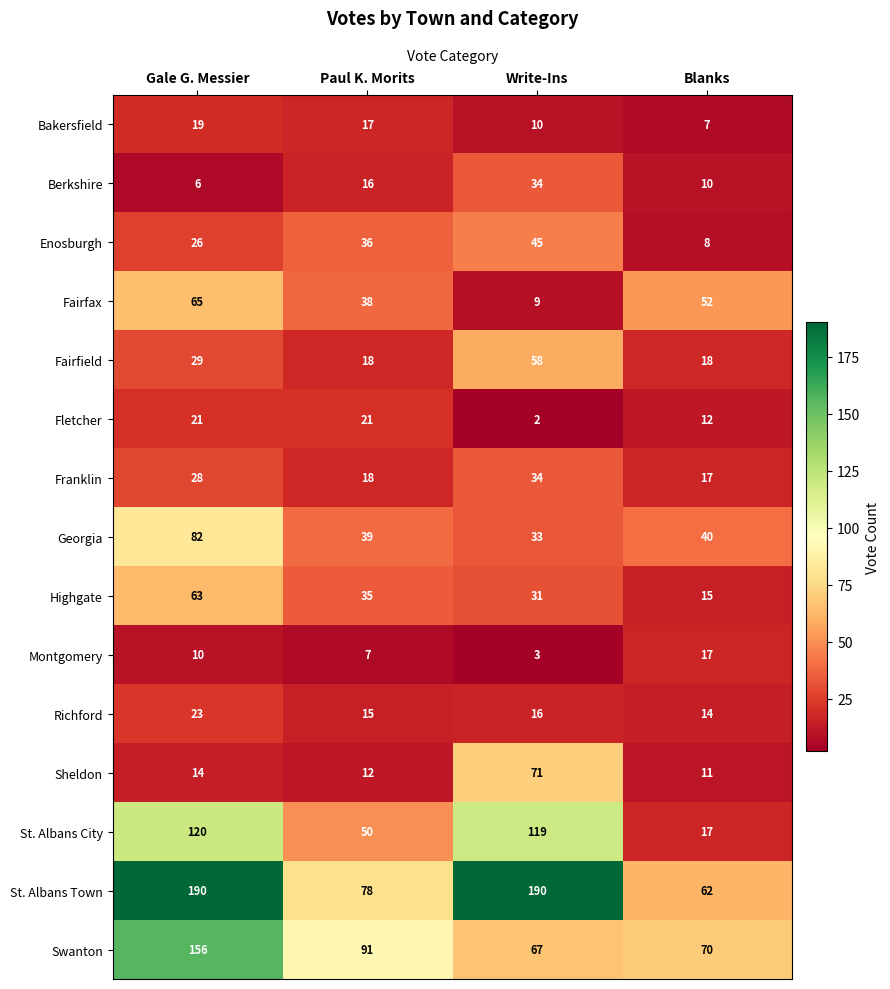

What is the sum of all St. Albans City values?

306